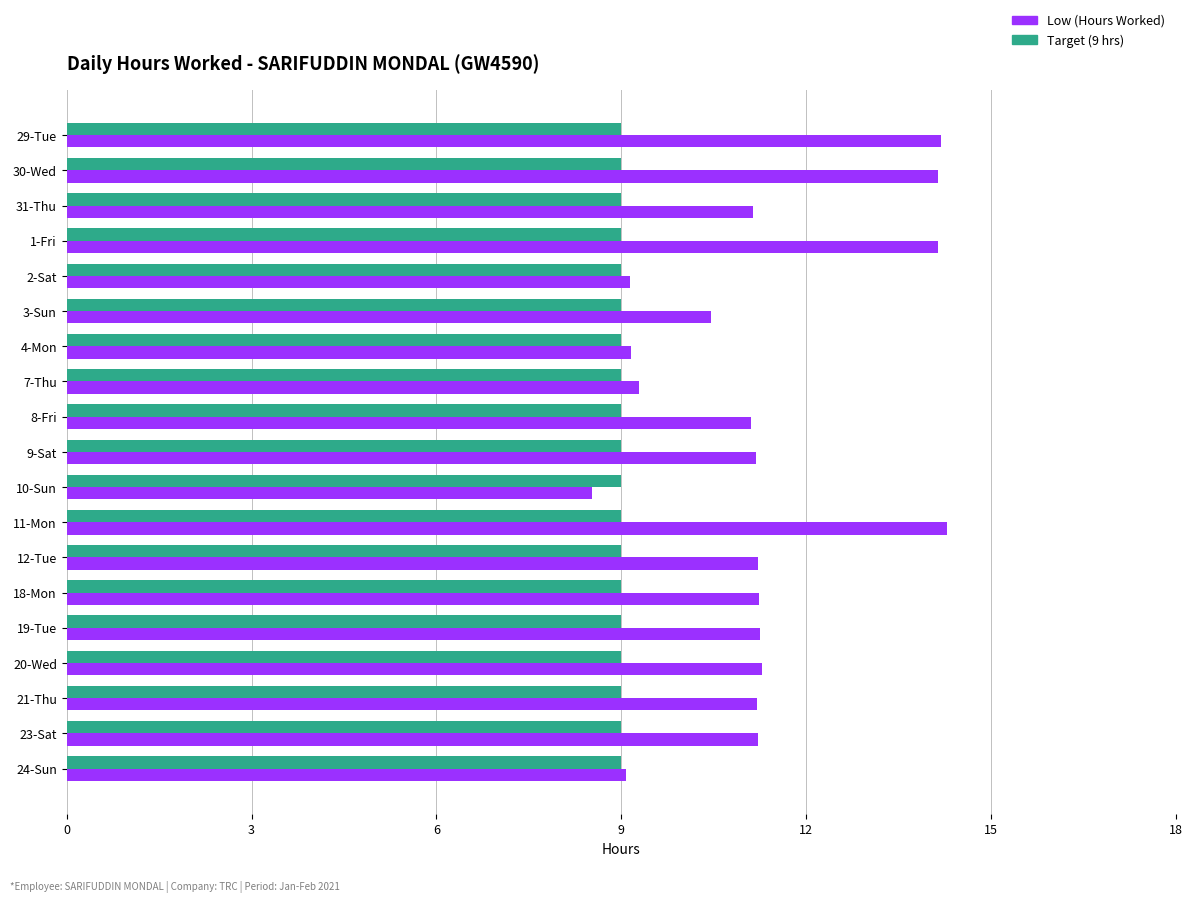

What is the average value of the Target (9 hrs) series?

9.0